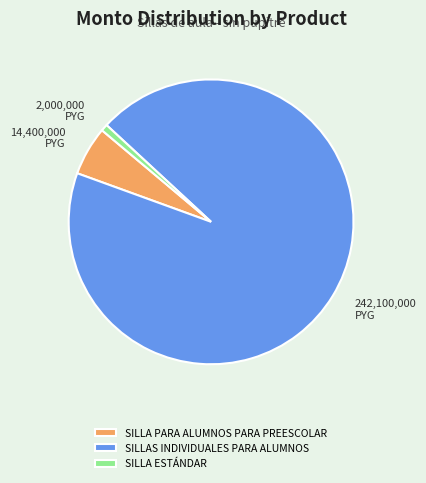

Between SILLA ESTÁNDAR and SILLA PARA ALUMNOS PARA PREESCOLAR, which is larger?

SILLA PARA ALUMNOS PARA PREESCOLAR